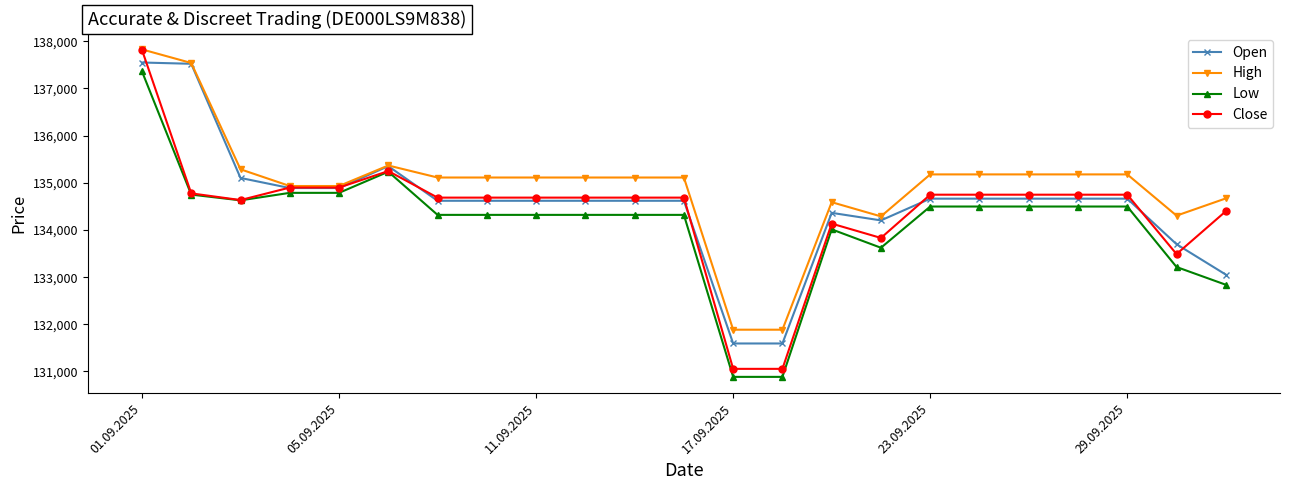

Which series has the largest range (max minus min)?

Close